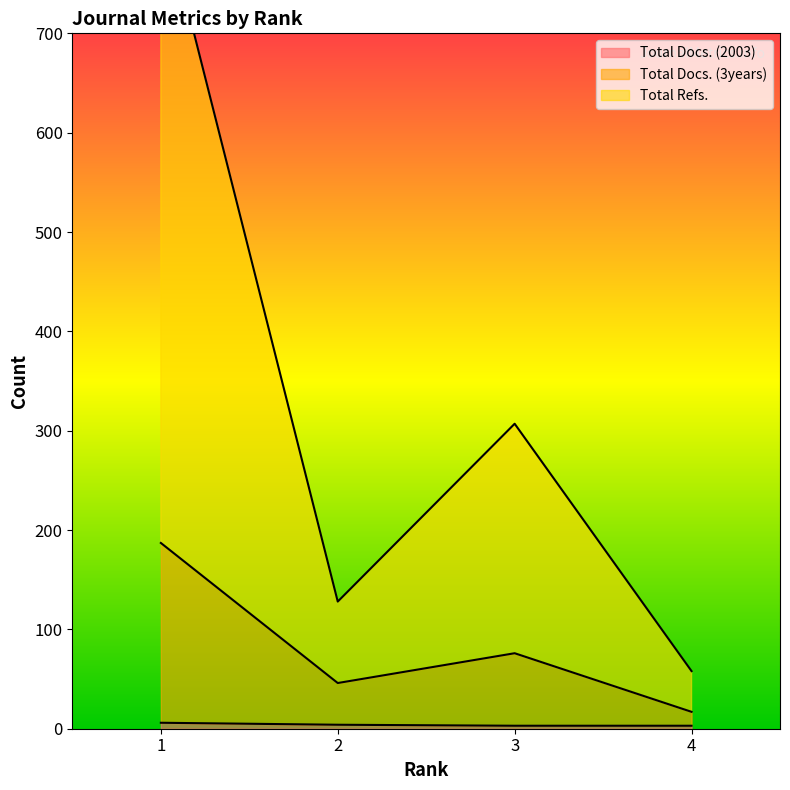

What are all the series names shown in the legend?

Total Docs. (2003), Total Docs. (3years), Total Refs.